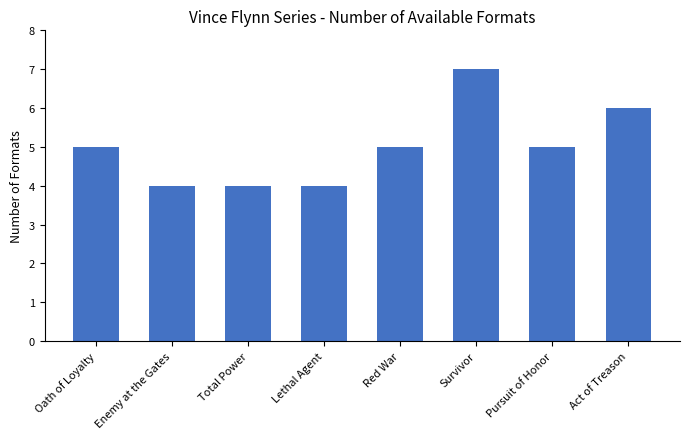

The value at Total Power is 7. True or false?

False